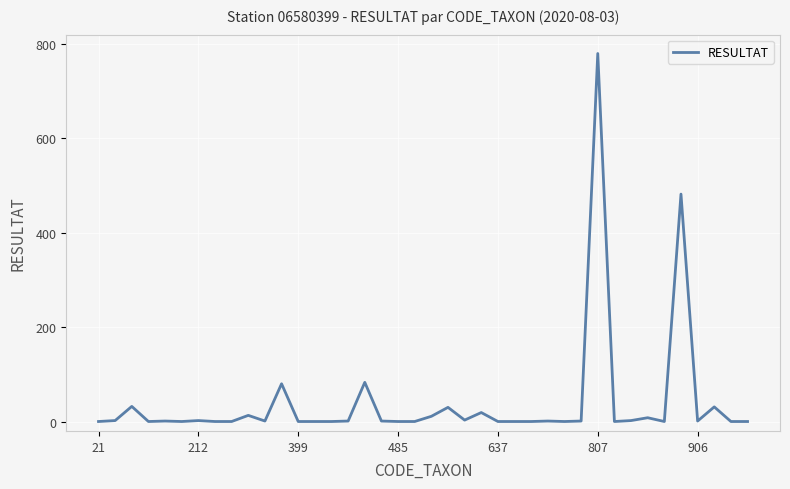

What is the difference between the maximum and minimum values?

780